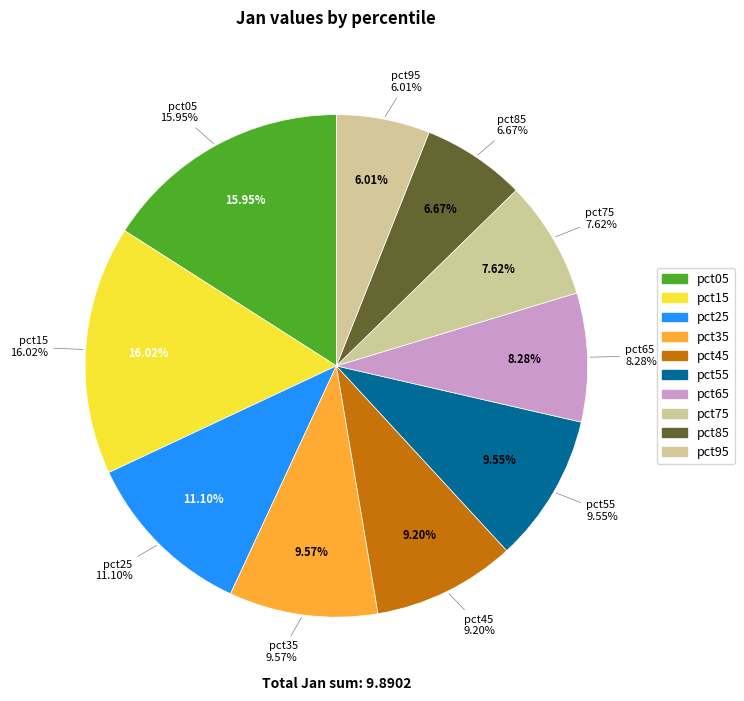

The pct45 slice represents 22% of the pie. True or false?

False